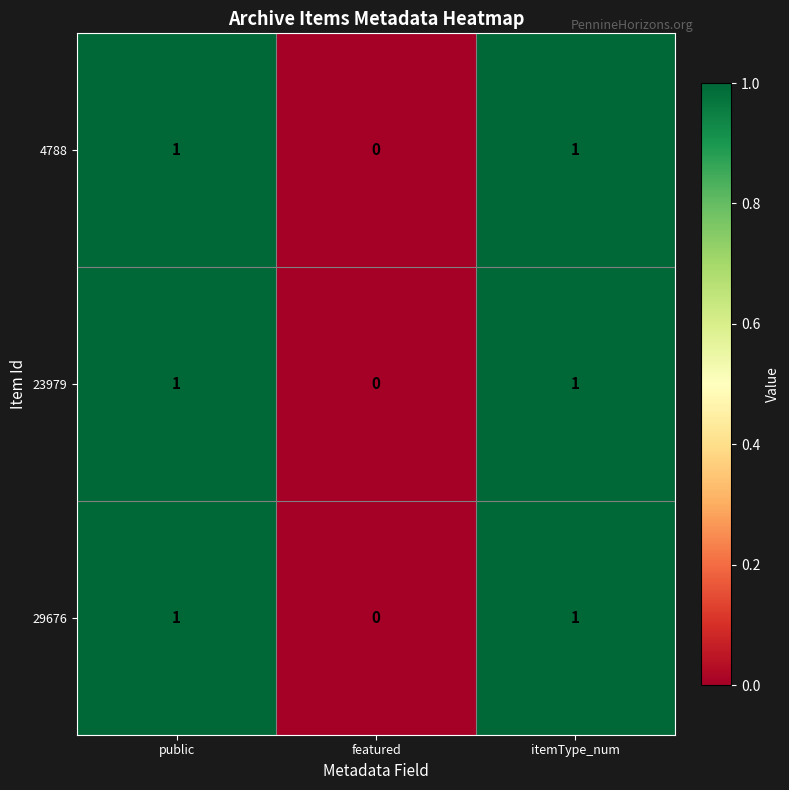

Where is 23979 nearest to the value 0?

featured